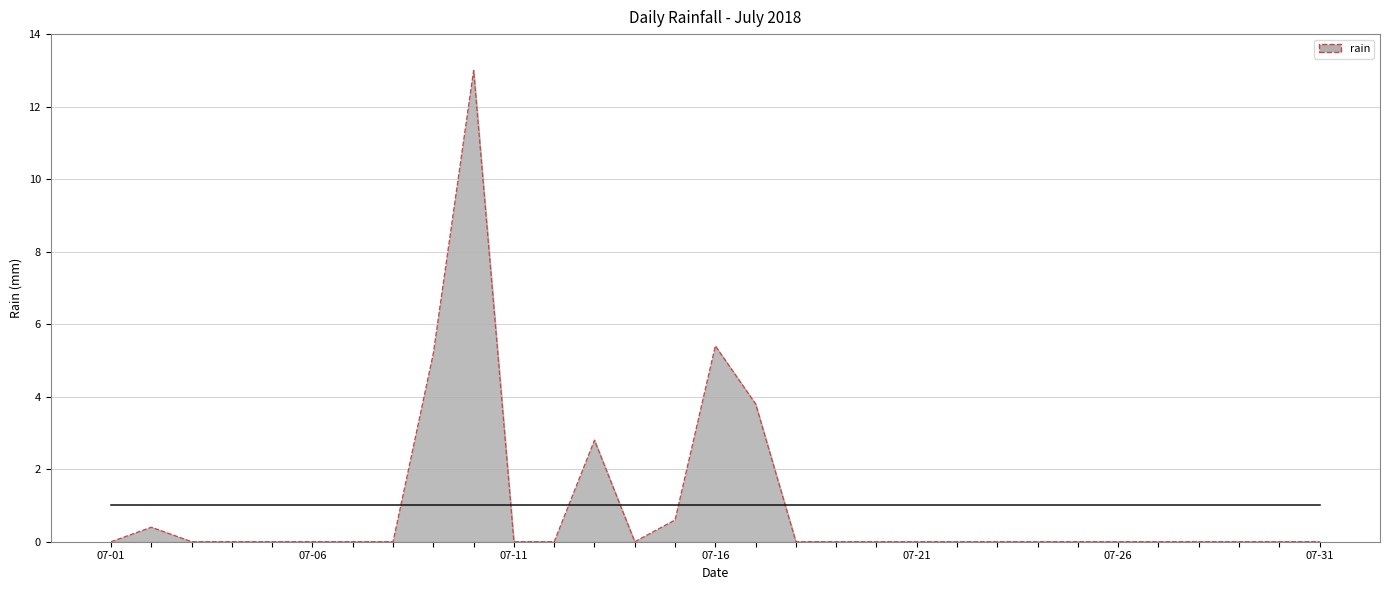

What is the maximum value shown in the chart?

13.0